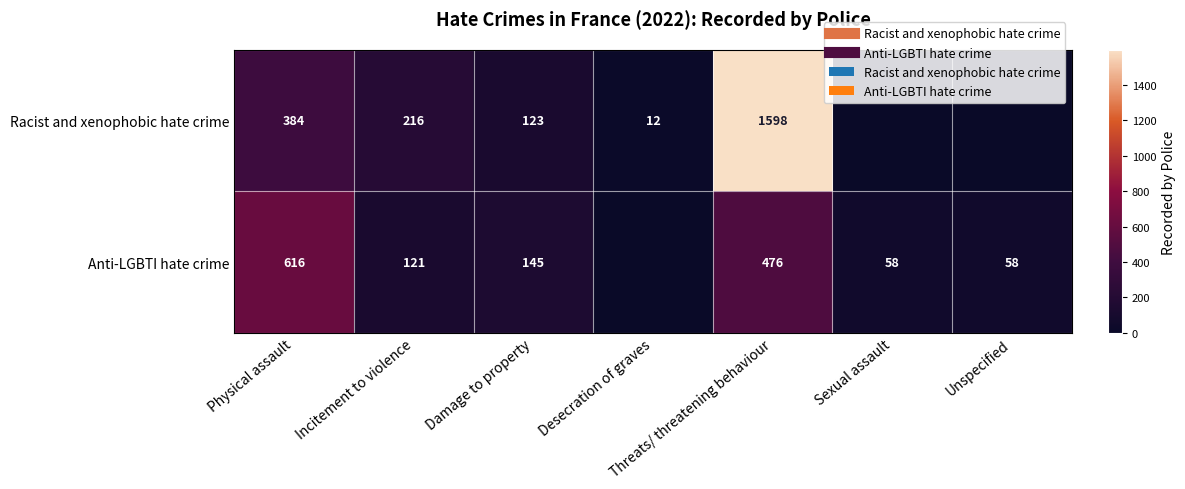

At how many categories does at least one series exceed 1242?

1